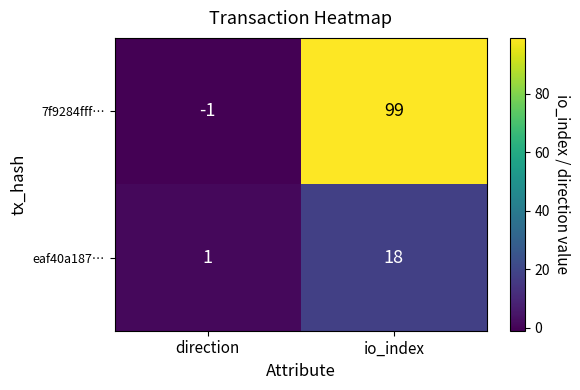

Count the number of categories in the chart.

2